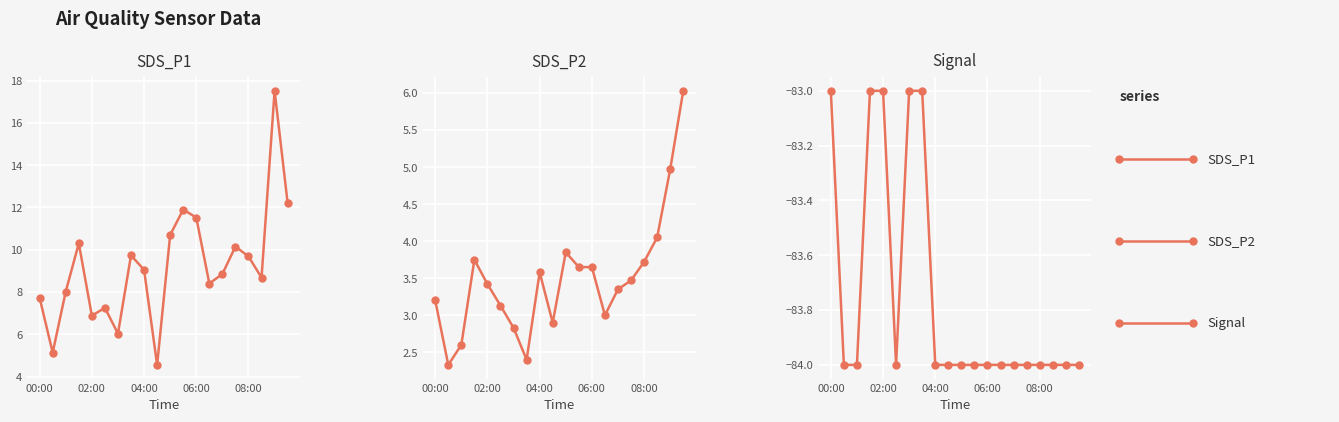

What is the average value of the Signal series?

-83.8